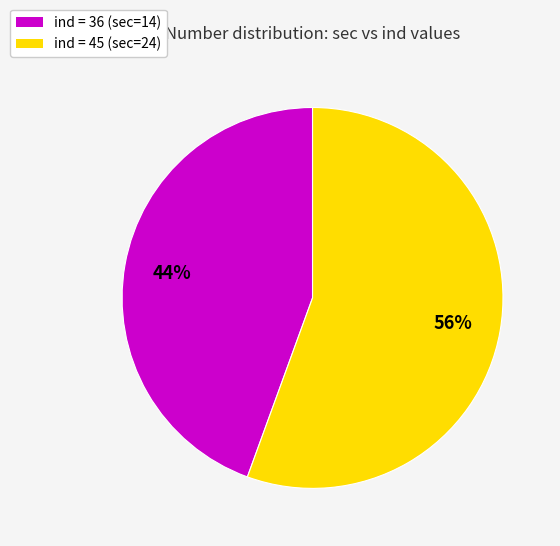

Combined, do ind = 36 (sec=14) and ind = 45 (sec=24) account for over 50%?

Yes